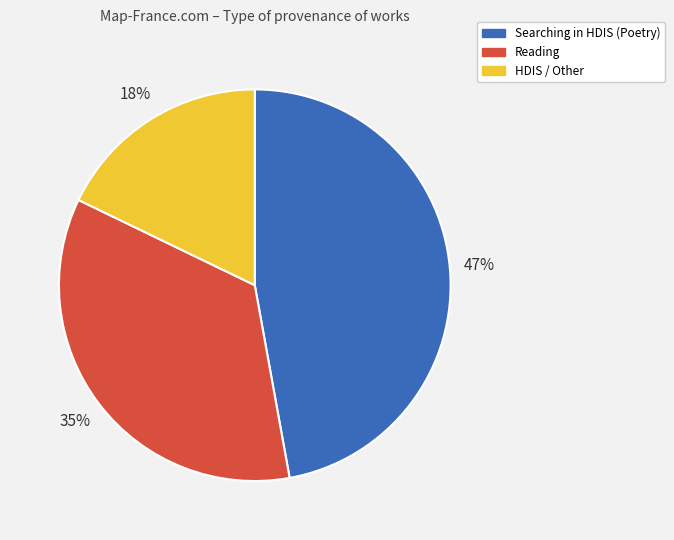

To the nearest percent, what is the difference between the largest and smallest slice percentages?

29%